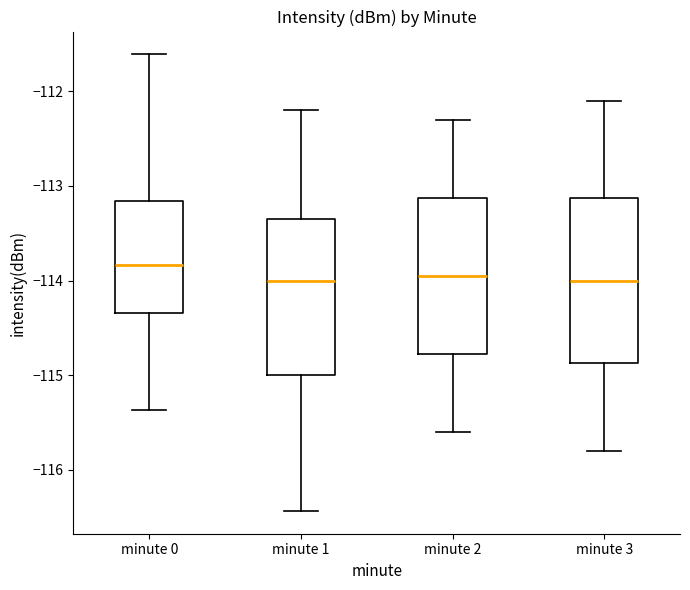

Reading left to right, read every box against the y-axis: the position of its median line, the range the box covers, and the ends of its whiskers. The values are not printed on the chart, so give them approximately, as read against the axis.

minute 0: median -113.8, box -114.3 to -113.2, whiskers -115.4 to -111.6
minute 1: median -114.0, box -115.0 to -113.3, whiskers -116.4 to -112.2
minute 2: median -113.9, box -114.8 to -113.1, whiskers -115.6 to -112.3
minute 3: median -114.0, box -114.9 to -113.1, whiskers -115.8 to -112.1